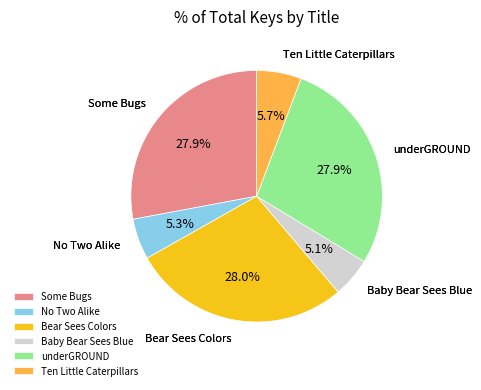

Approximately how many times larger is the value at Bear Sees Colors compared to Ten Little Caterpillars?

4.9